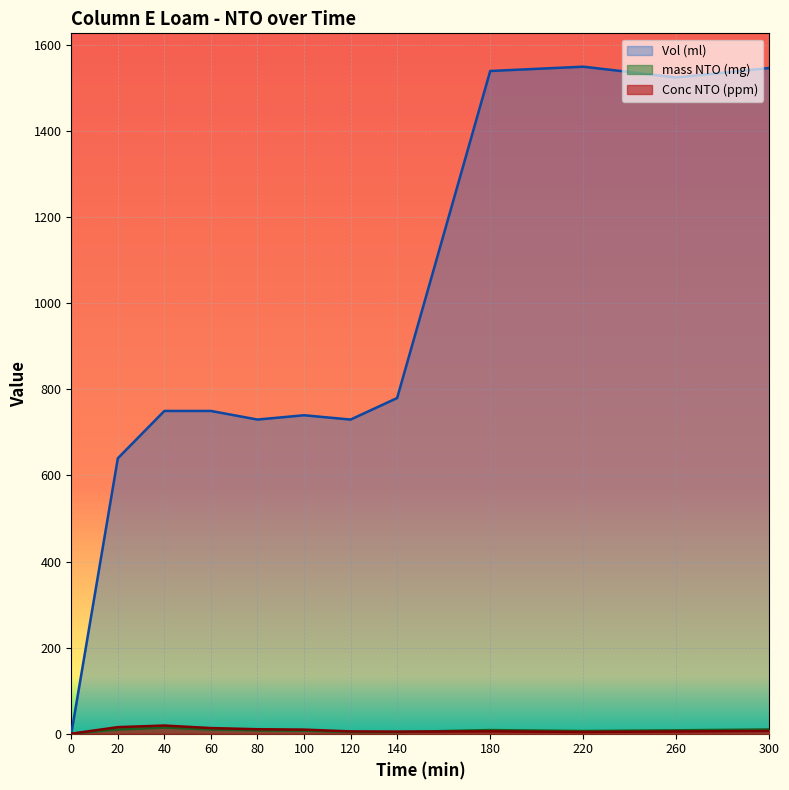

Rank the categories by Vol (ml) value from lowest to highest.

0, 20, 80, 120, 100, 40, 60, 140, 260, 180, 300, 220